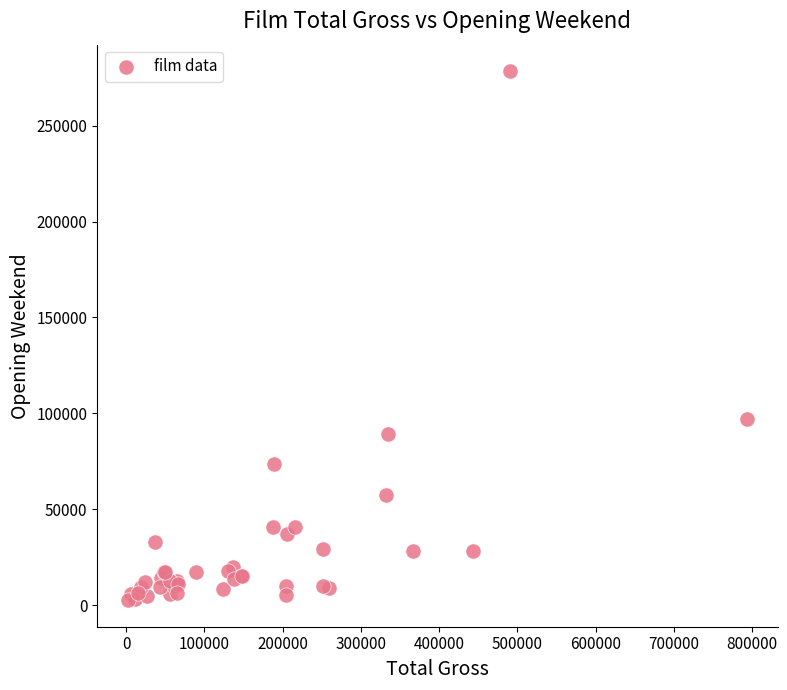

What Y value in the scatter plot is closest to 140500?

97200